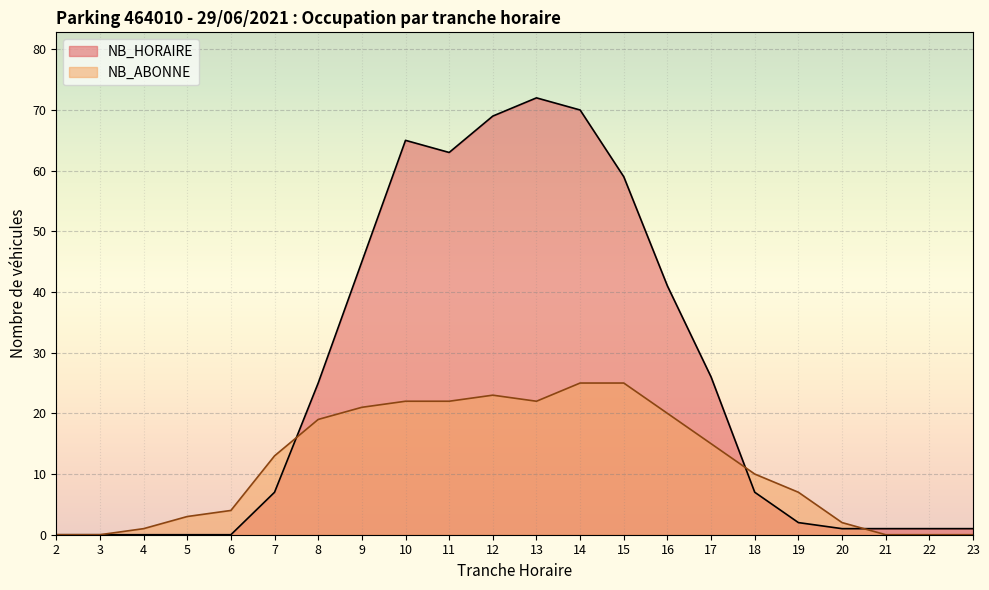

True or false: NB_HORAIRE and NB_ABONNE cross at least once.

True